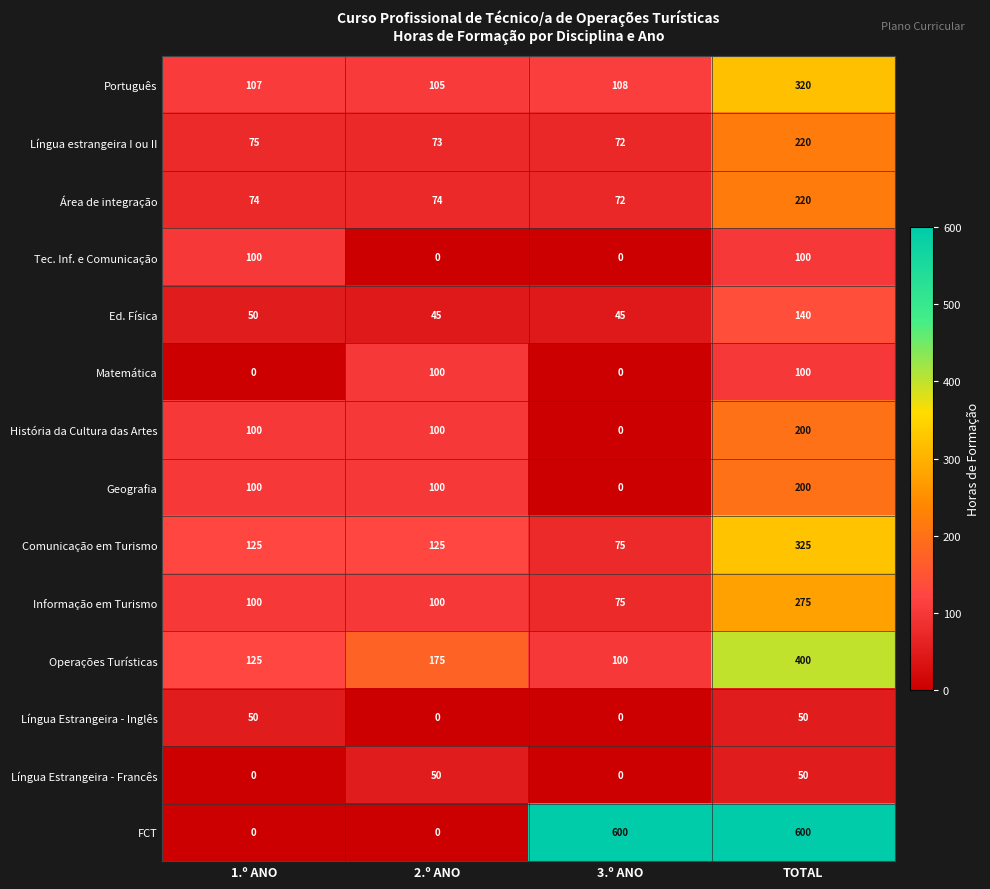

True or false: Língua Estrangeira - Francês has a value of 50 at TOTAL.

True